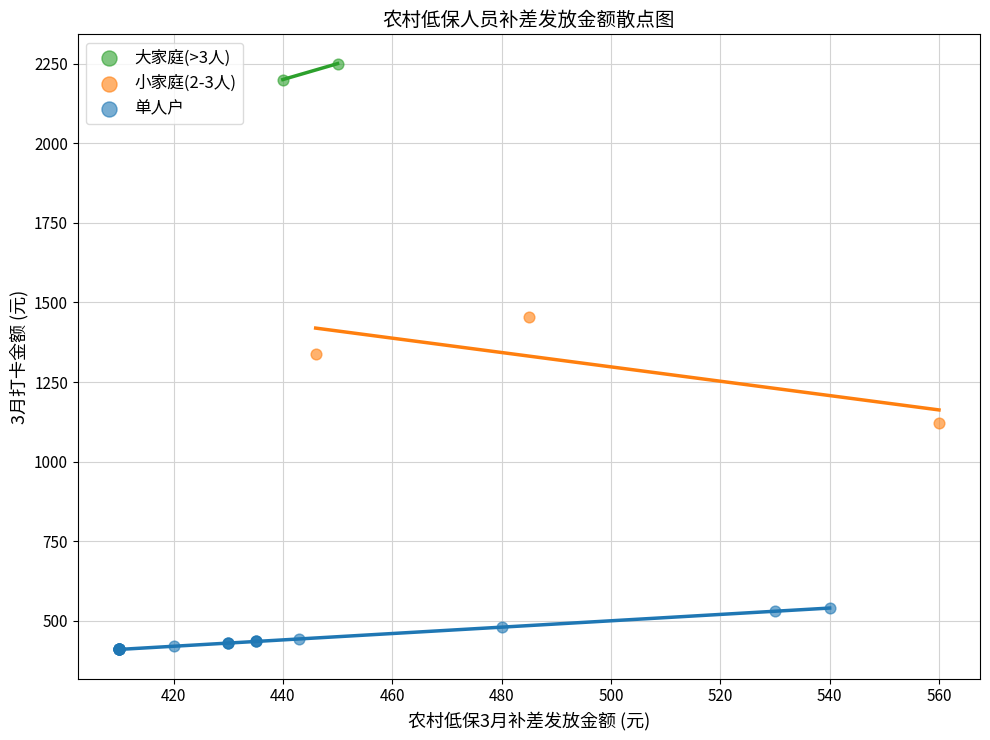

What are all the series names shown in the legend?

大家庭(>3人), 小家庭(2-3人), 单人户